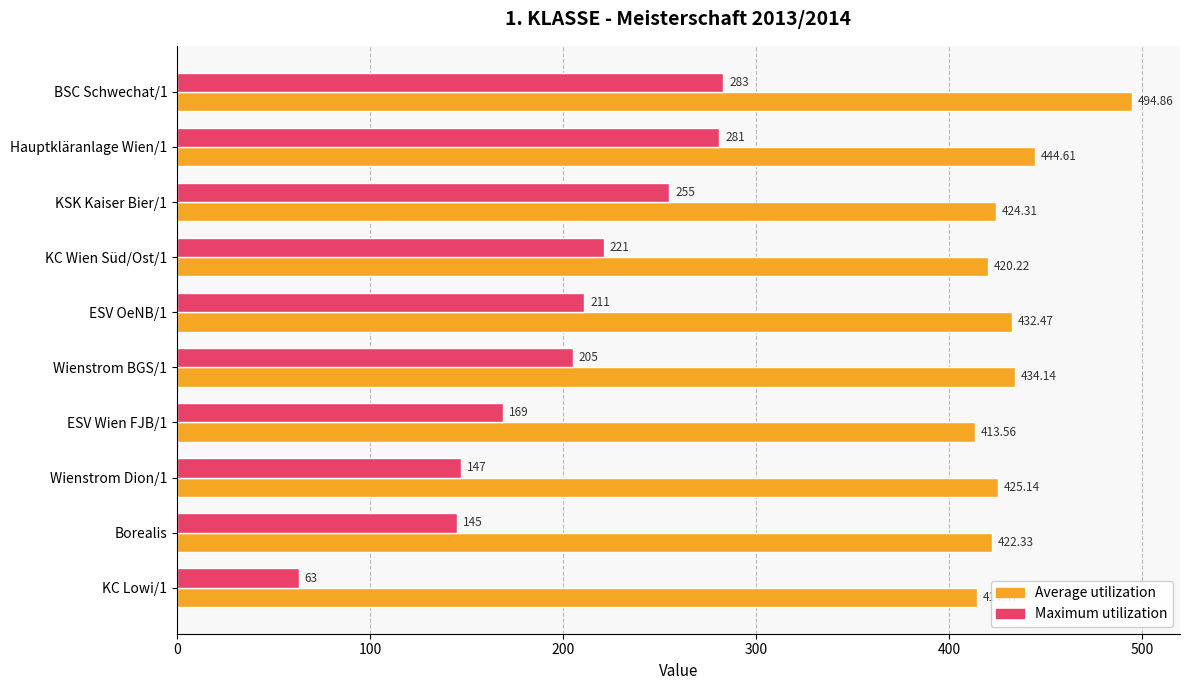

How many data points in Average utilization are less than 425?

5